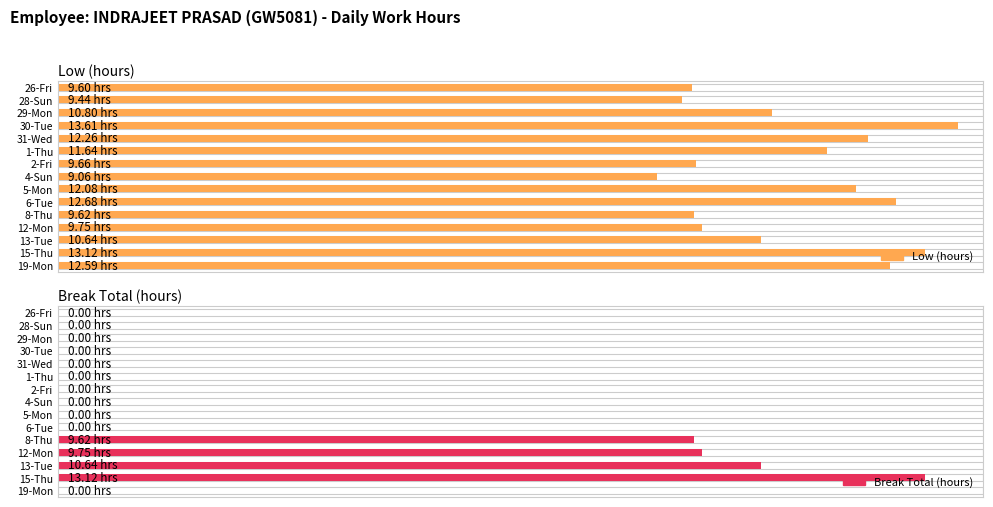

What is the maximum value for Break Total (hours)?

13.1